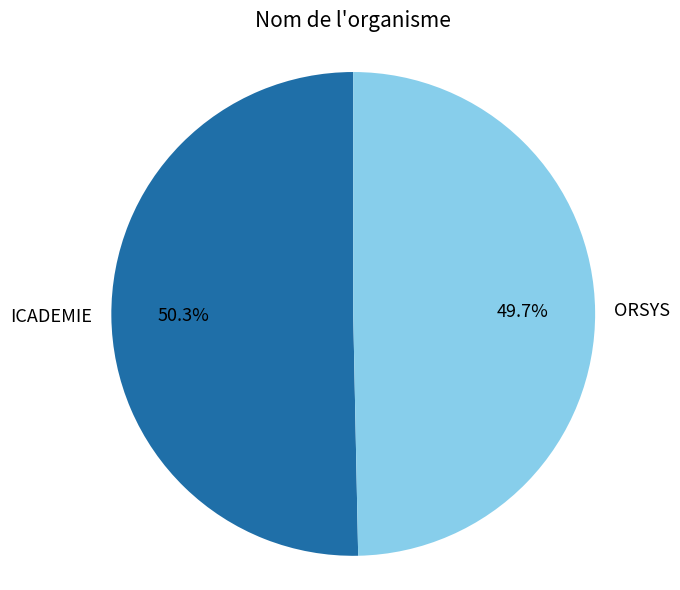

Between ICADEMIE and ORSYS, which is larger?

ICADEMIE